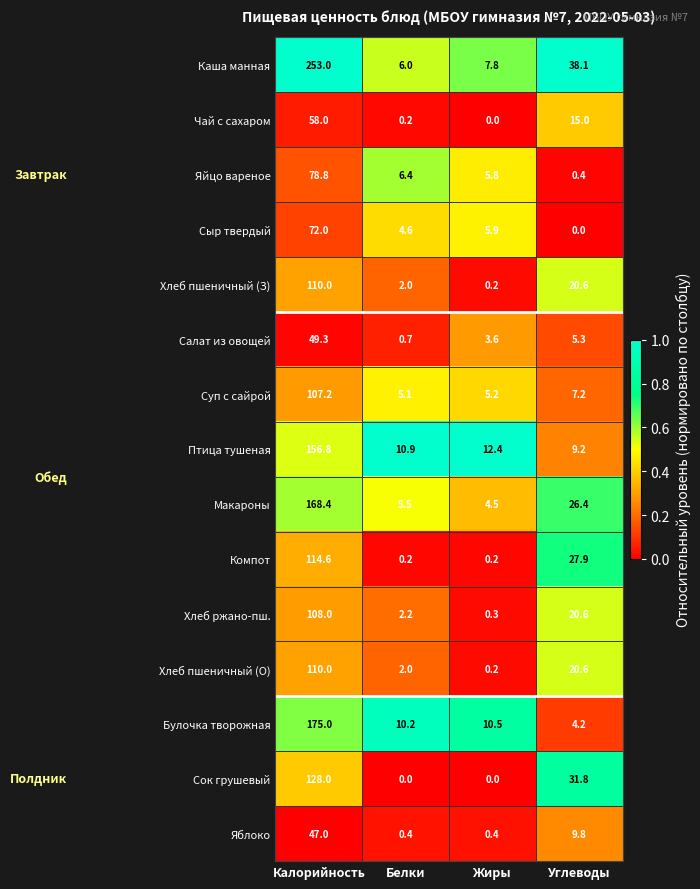

What is the approximate value of Каша манная at Углеводы?

38.1